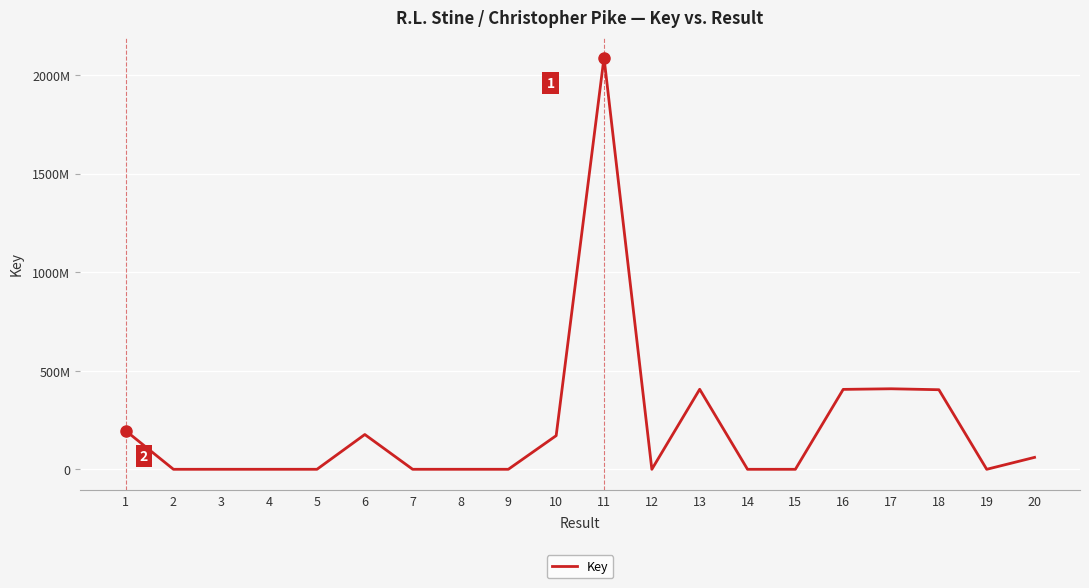

Is this an area chart (filled region under the line)?

No